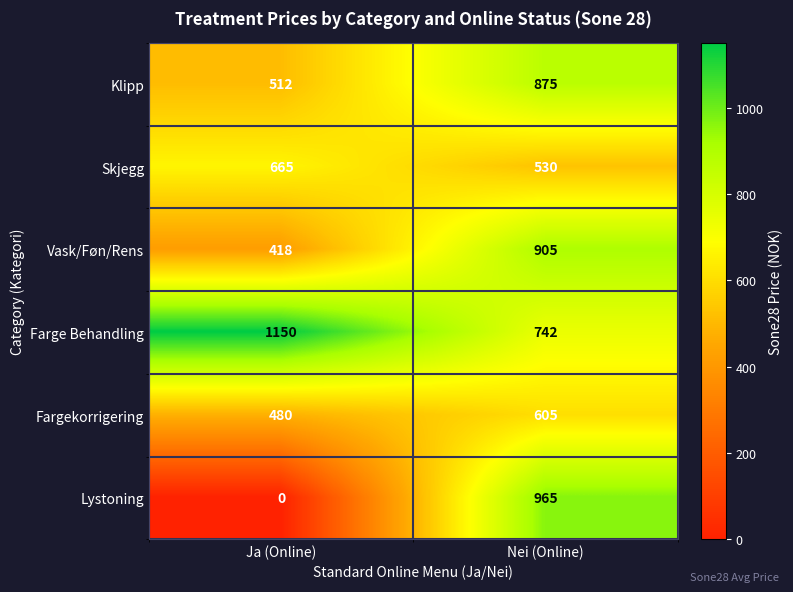

At how many categories does at least one series exceed 850?

2